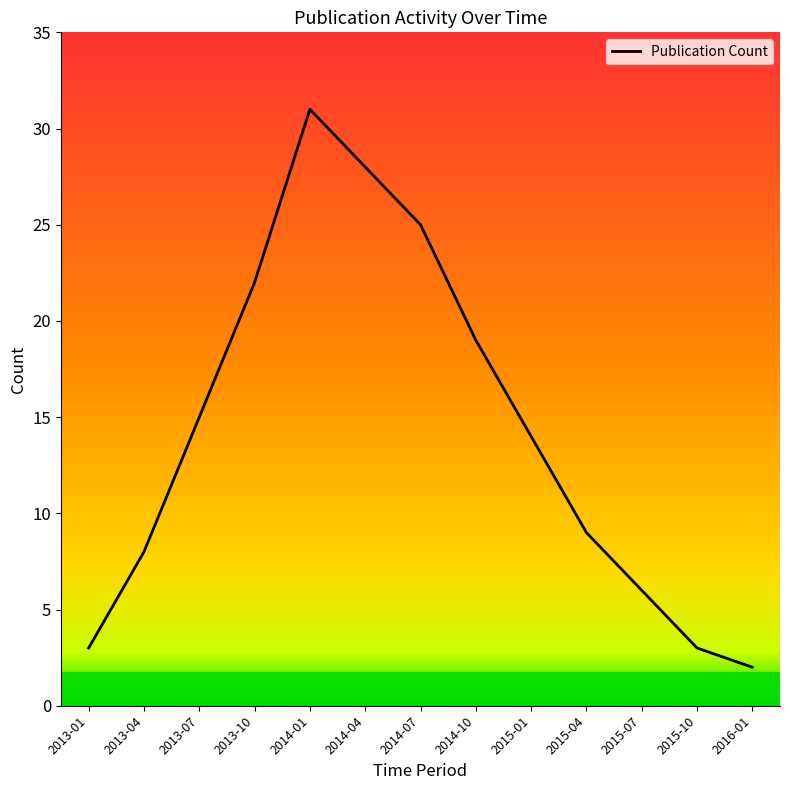

Reading left to right, what are all the values shown in this chart?

3	8	15	22	31	28	25	19	14	9	6	3	2